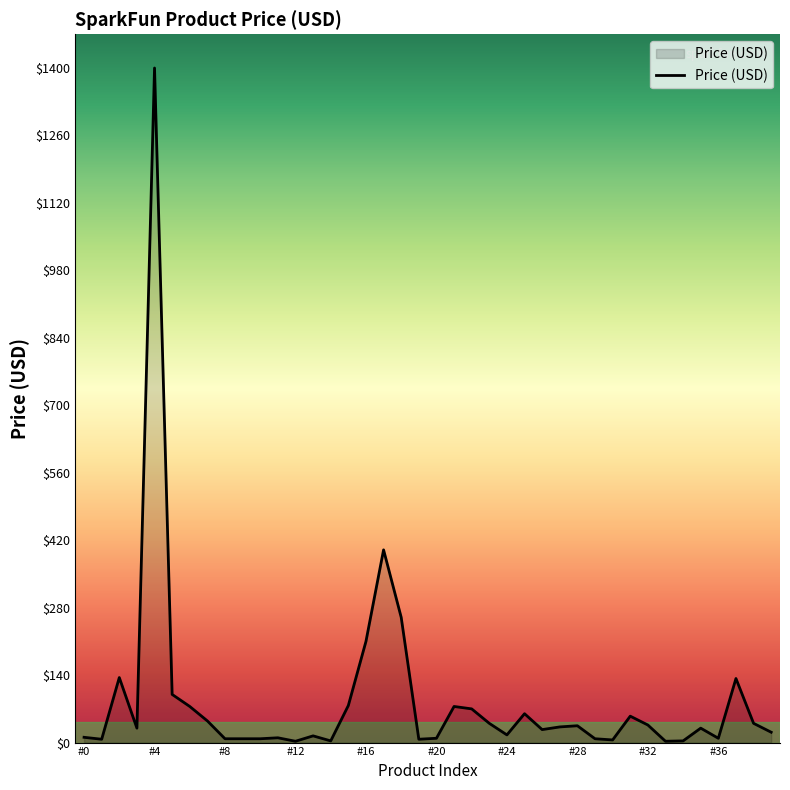

How many distinct data groups are displayed?

1